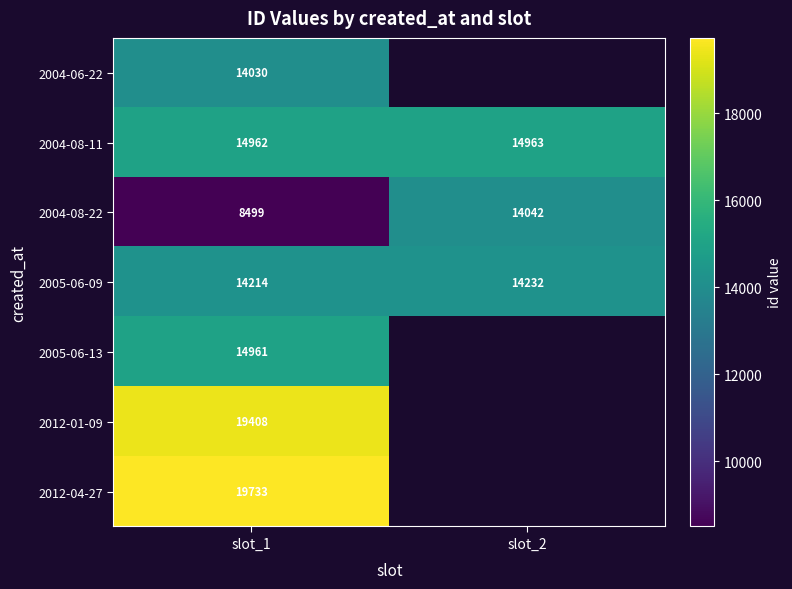

Which has a higher value, slot_1 or slot_2?

slot_2